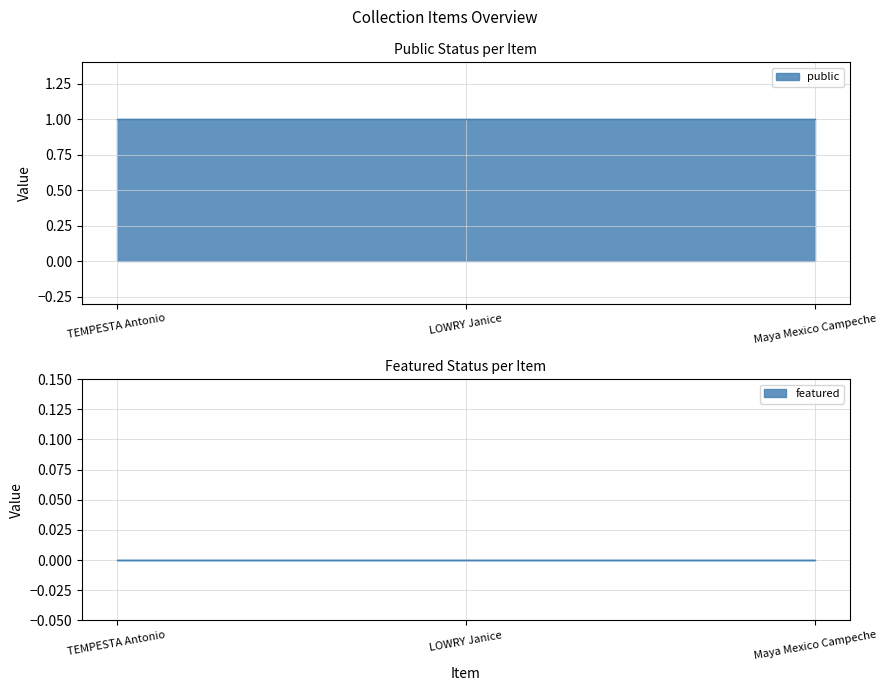

Reading left to right, list all the values displayed in this chart.

public: TEMPESTA Antonio=1	LOWRY Janice=1	Maya Mexico Campeche=1
featured: TEMPESTA Antonio=0	LOWRY Janice=0	Maya Mexico Campeche=0